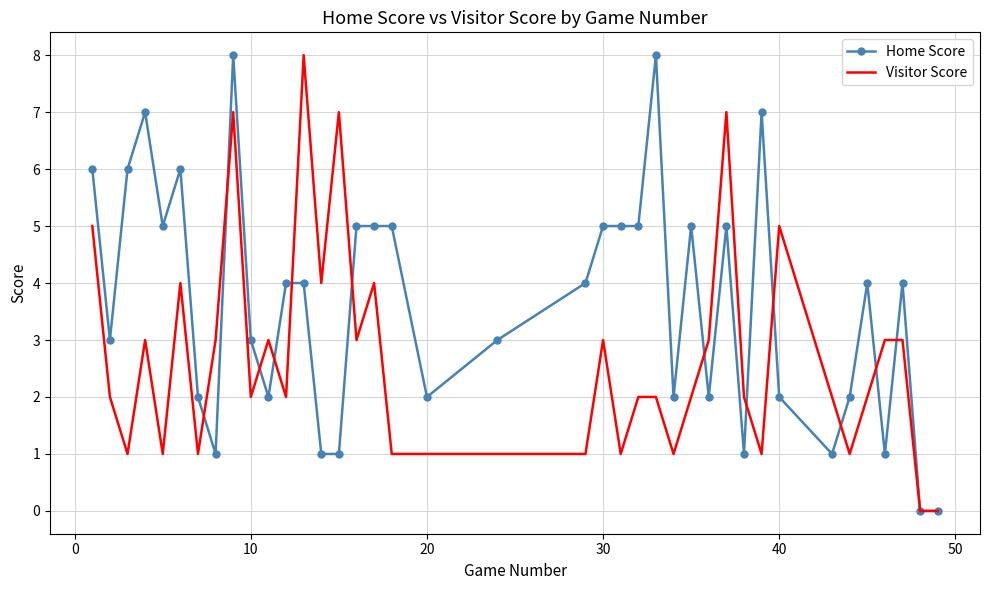

What is the highest value of the Visitor Score series?

8